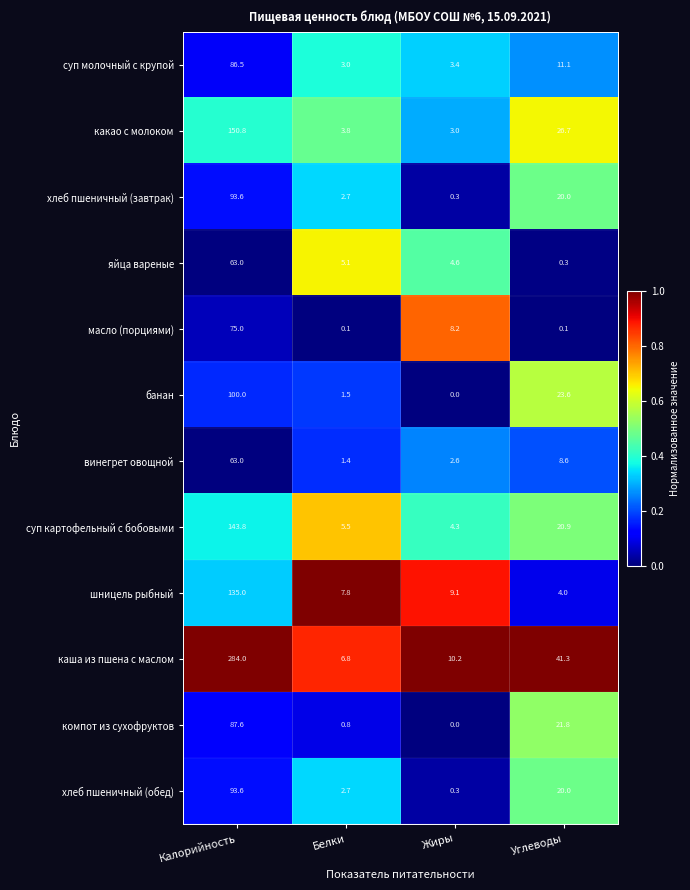

What is the total value across all series at Углеводы?

198.4